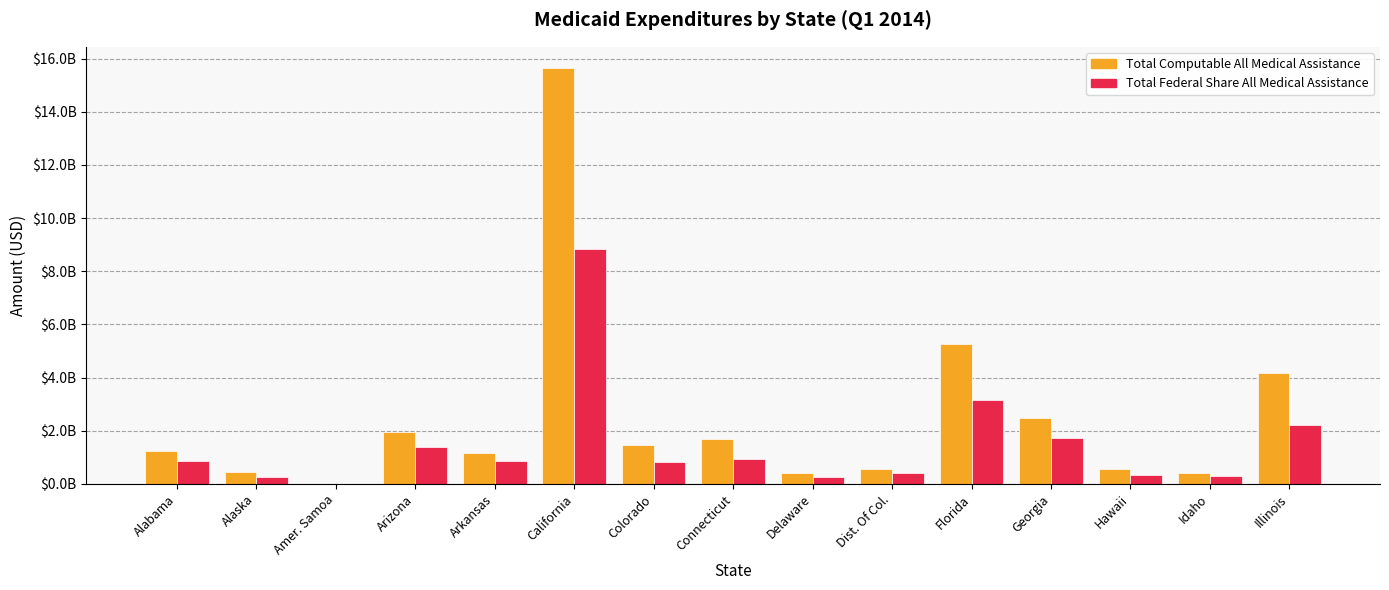

Where does the Total Federal Share All Medical Assistance series first go above 862078475?

Arizona